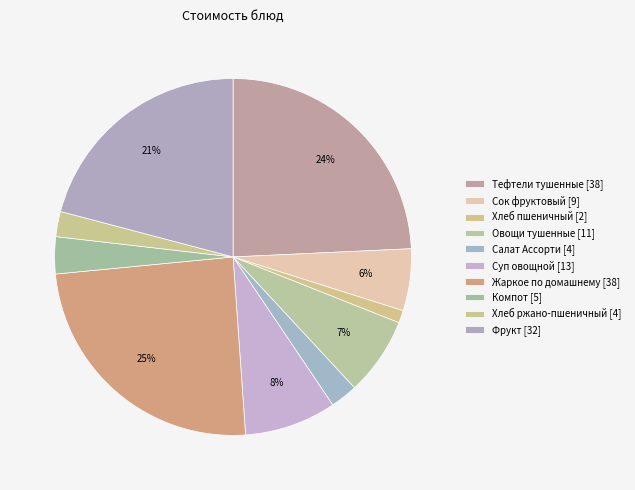

Which category has the biggest portion of the pie?

Жаркое по домашнему